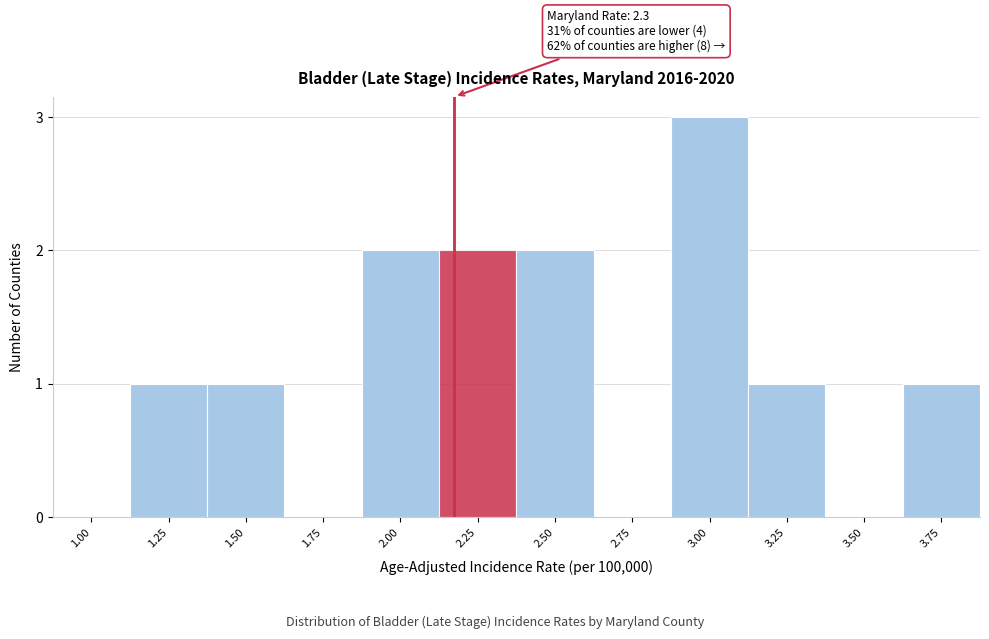

Reading right to left, extract all data points from this chart.

3.75=1	3.50=0	3.25=1	3.00=3	2.75=0	2.50=2	2.25=2	2.00=2	1.75=0	1.50=1	1.25=1	1.00=0